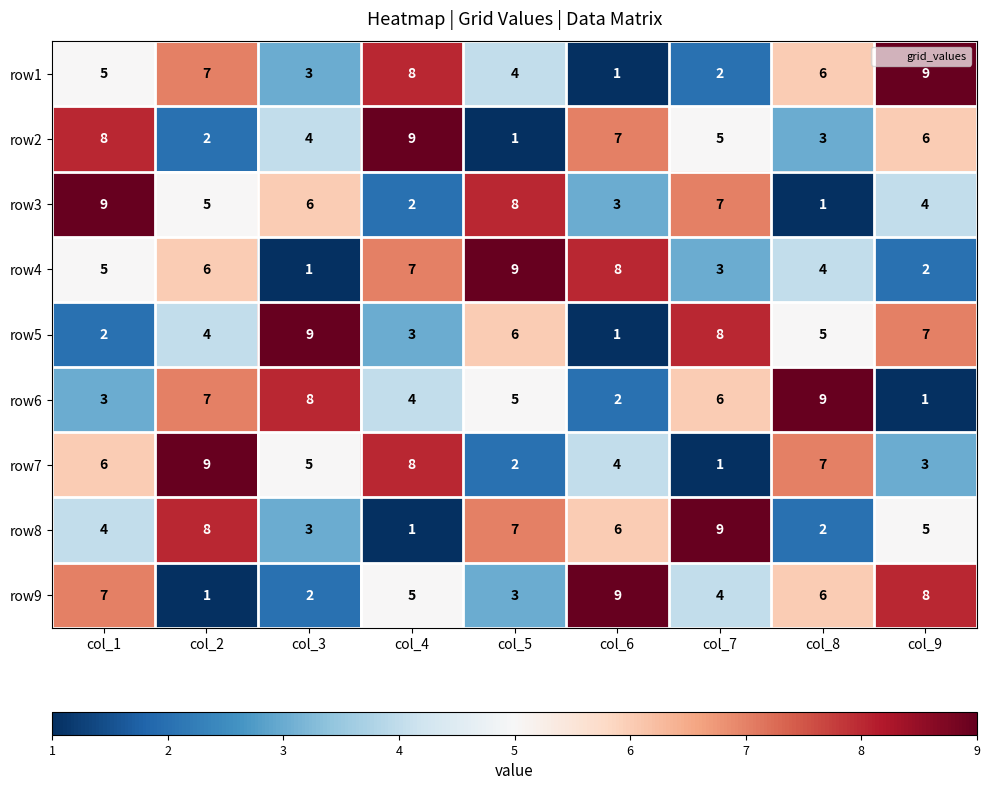

True or false: row2 has a value of 6 at col_9.

True